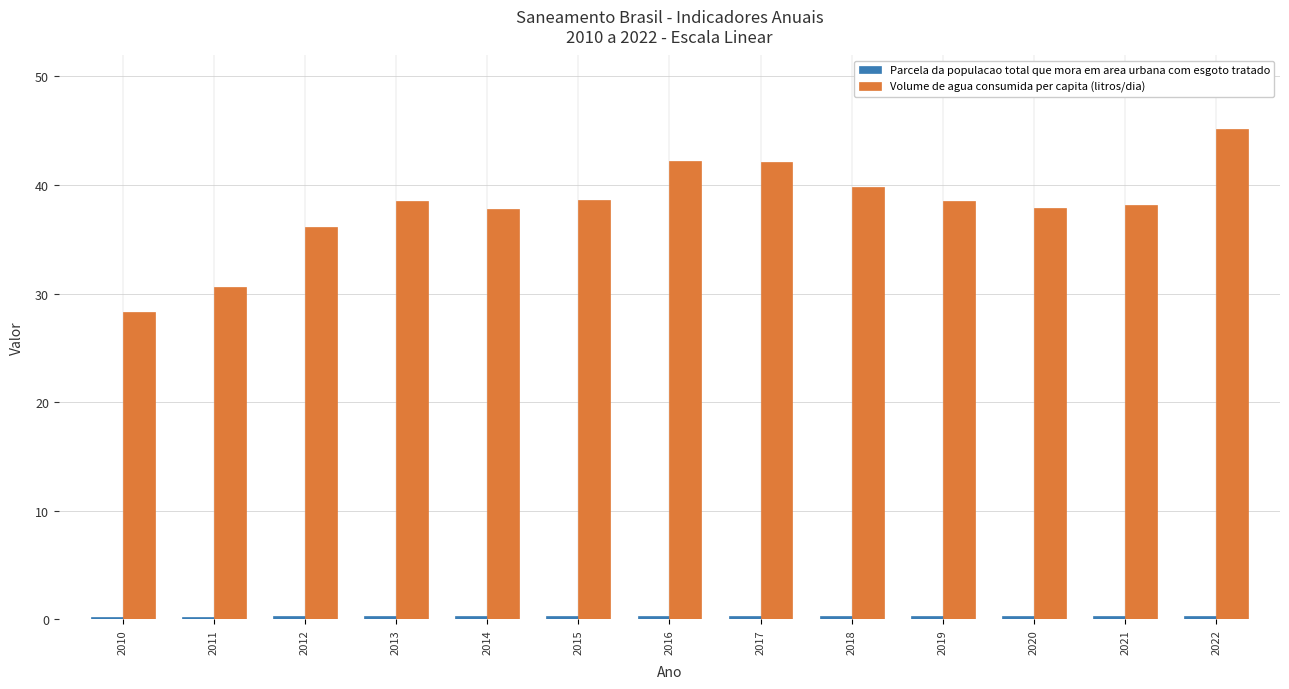

What is the difference between the maximum and minimum values in the Volume de agua consumida per capita (litros/dia) series?

16.9